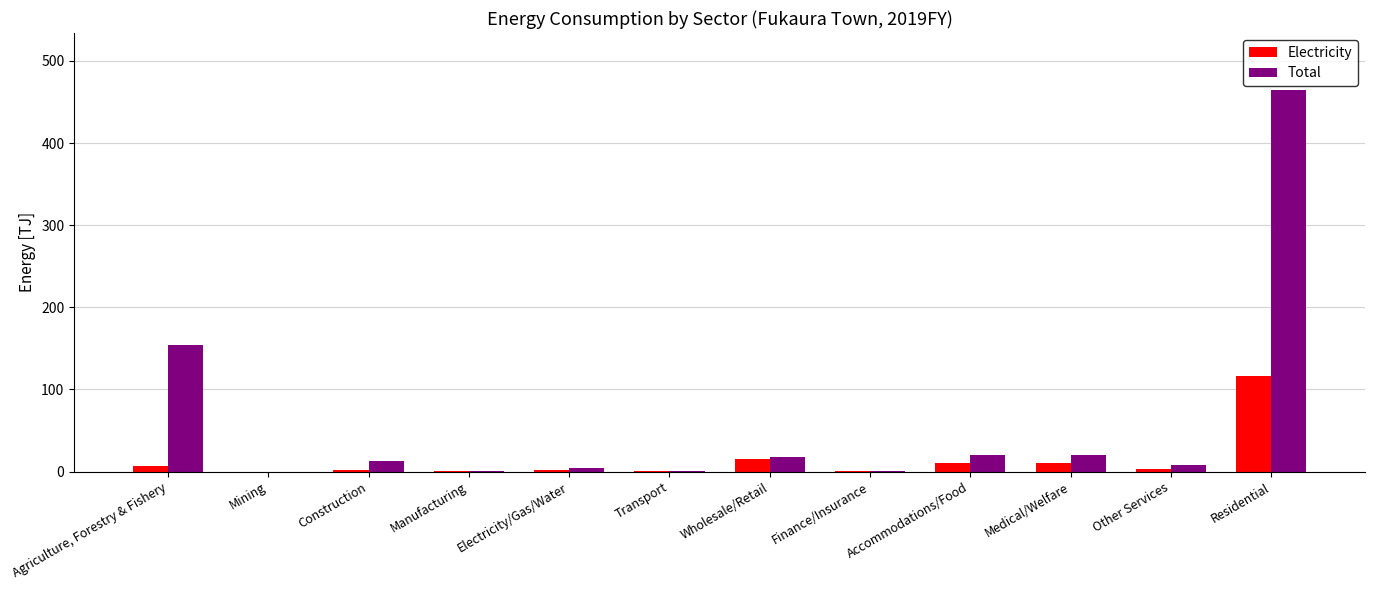

Read the Electricity value at Wholesale/Retail.

14.9